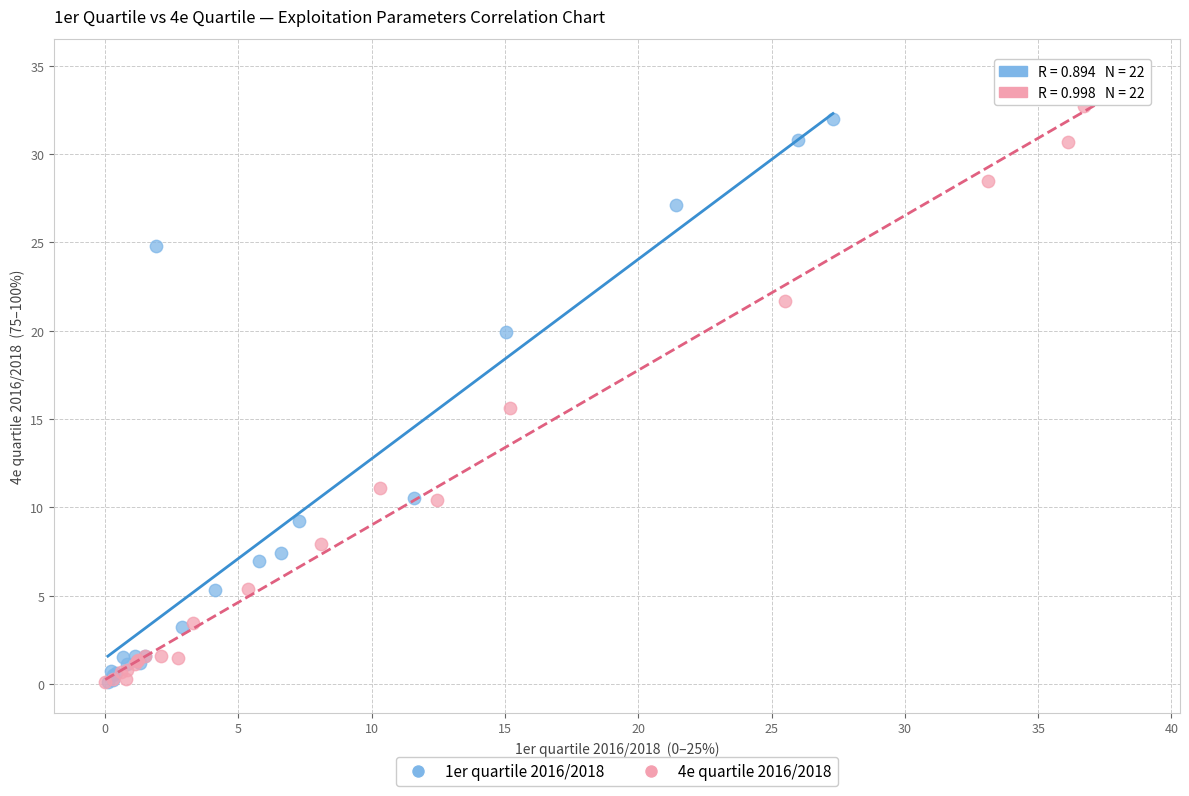

Which series has the largest Y range (max minus min)?

4e quartile 2016/2018